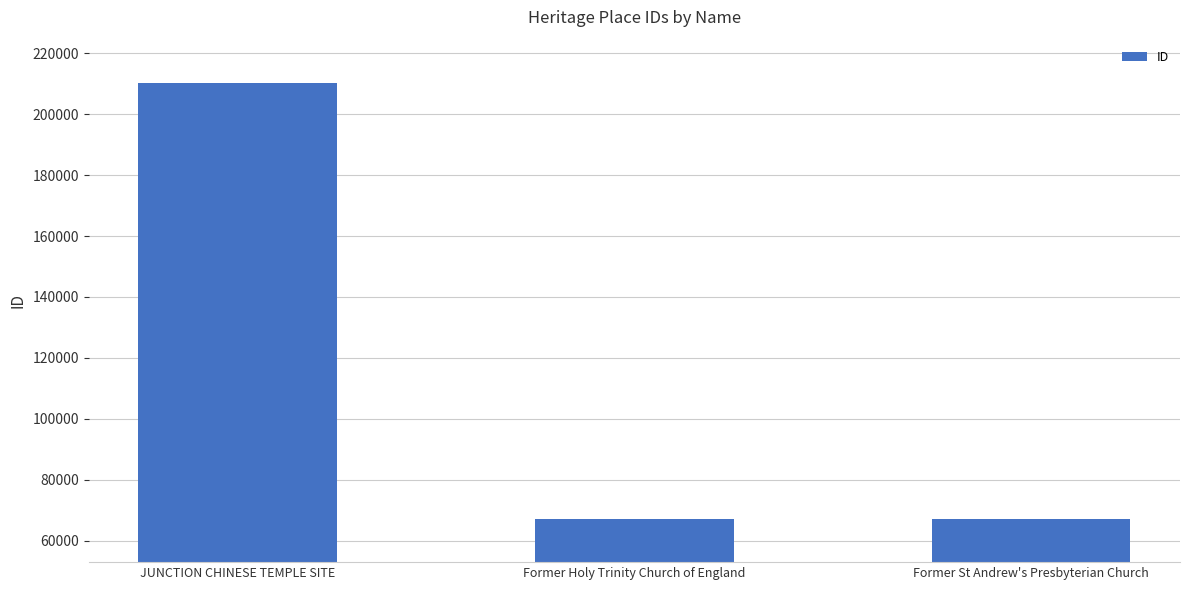

What is the difference between the values at Former St Andrew's Presbyterian Church and Former Holy Trinity Church of England?

16